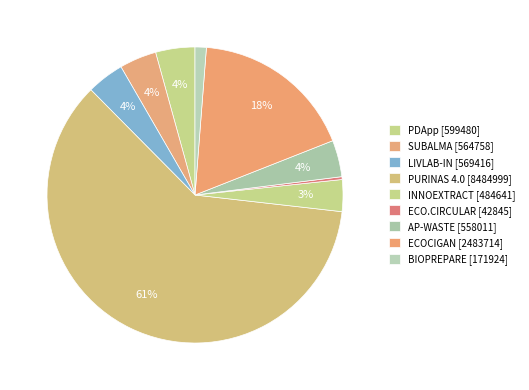

What is the change in value from ECO.CIRCULAR [42845] to BIOPREPARE [171924]?

+129079